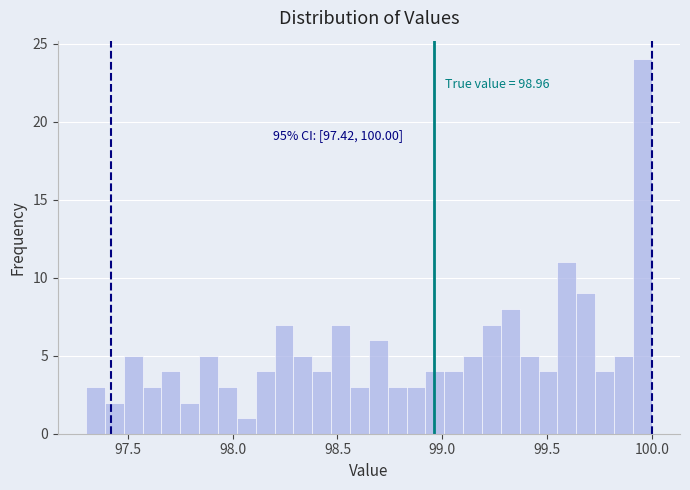

Around what value on the x-axis is the tallest bar? Give the approximate position of its centre, as read against the axis.

99.95